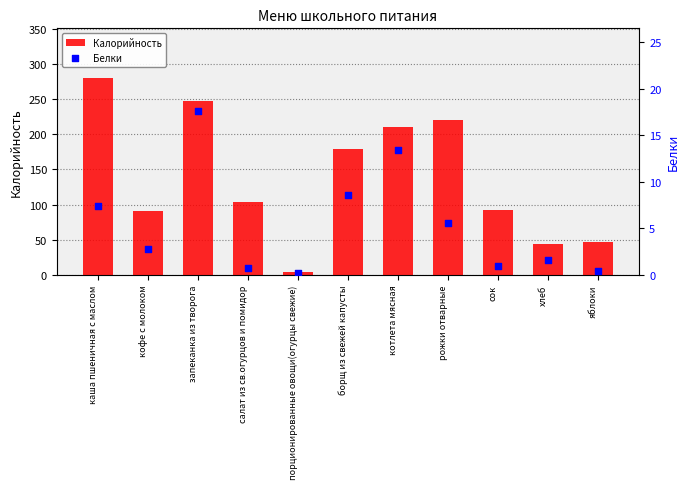

Which series has the largest total across all categories?

Калорийность